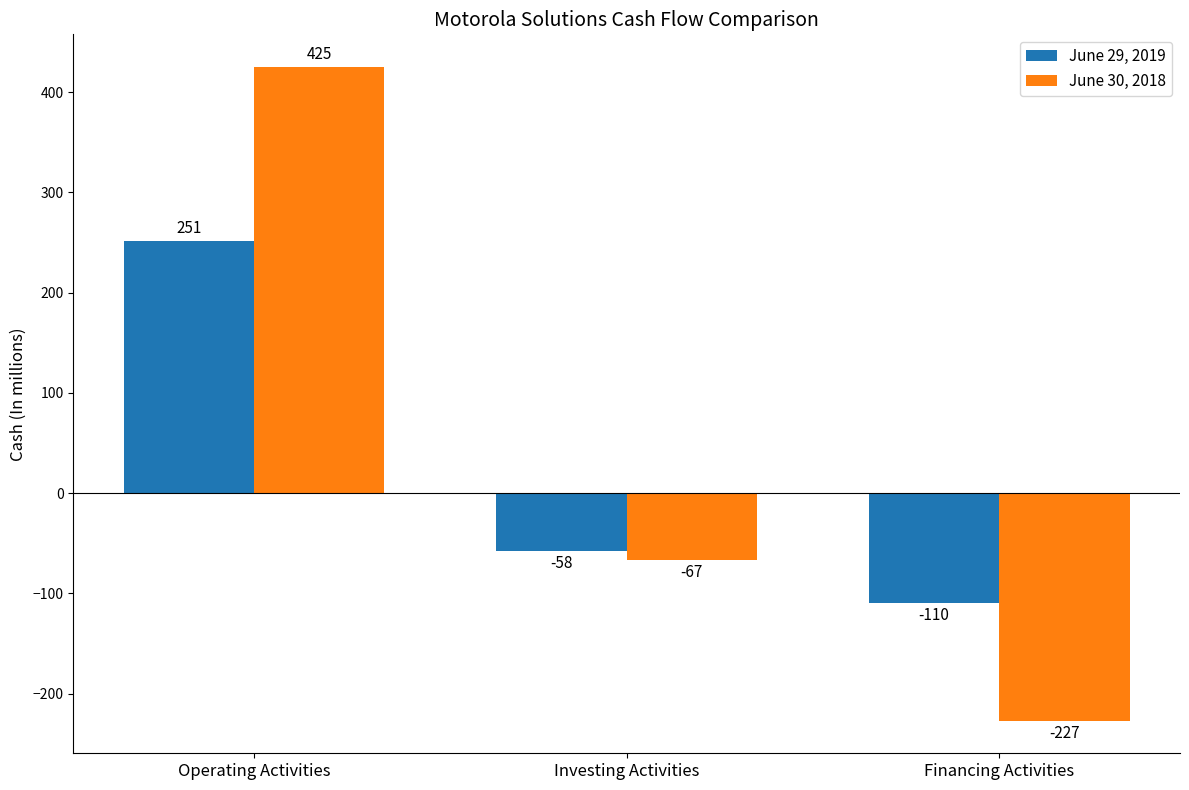

What is the difference between the maximum and minimum values in the June 30, 2018 series?

652